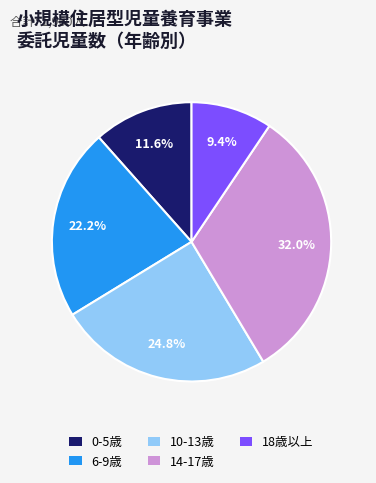

What is the total percentage of 6-9歳 and 10-13歳?

47.0%